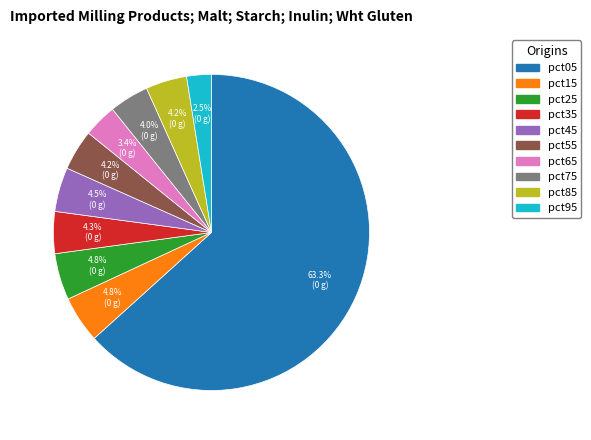

Is it true that pct45 is 10% of the pie?

False